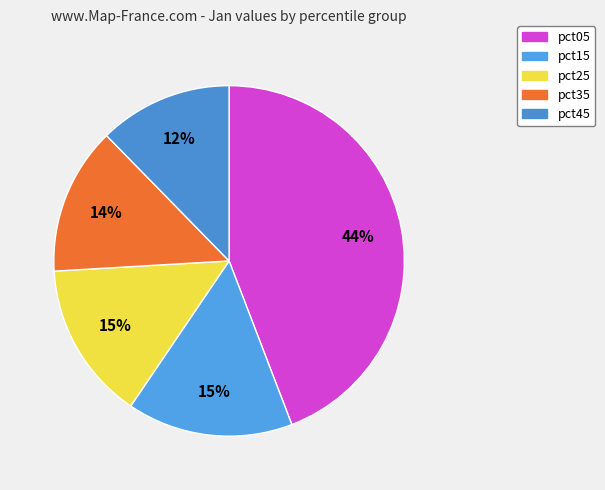

Which slice is the largest?

pct05